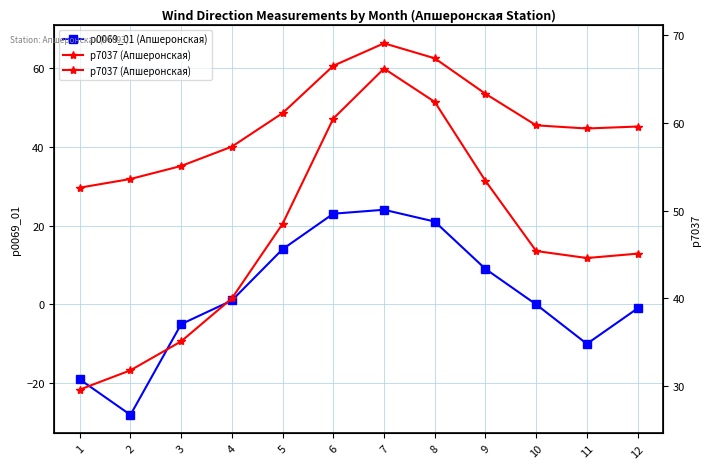

Which series changed the most between 5 and 10?

p0069_01 (Апшеронская)